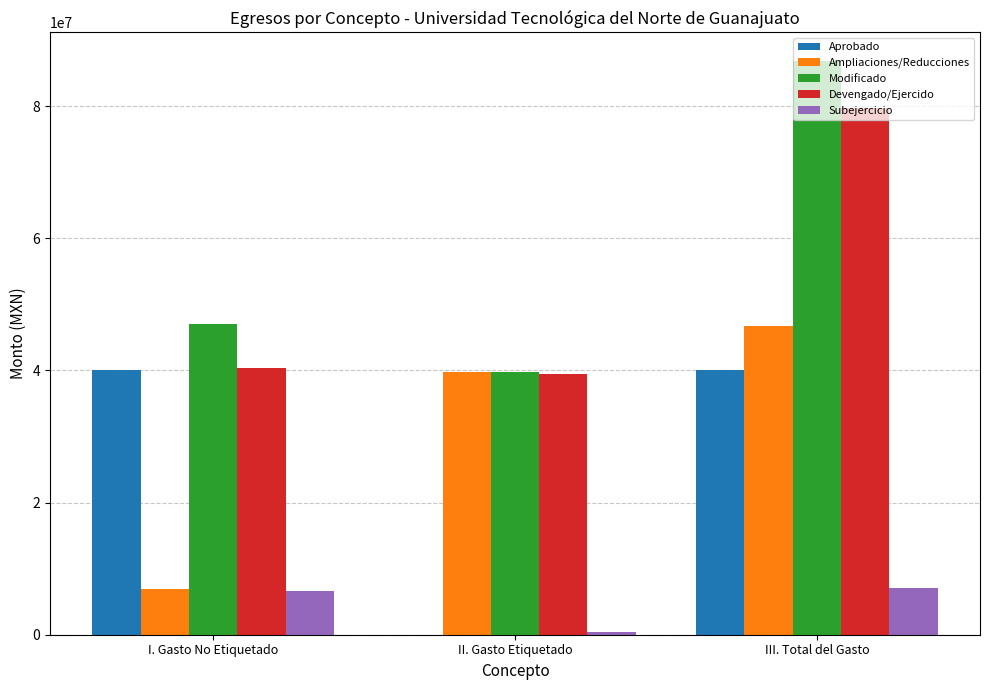

What is the sum of the Aprobado values at I. Gasto No Etiquetado and II. Gasto Etiquetado?

40089333.2